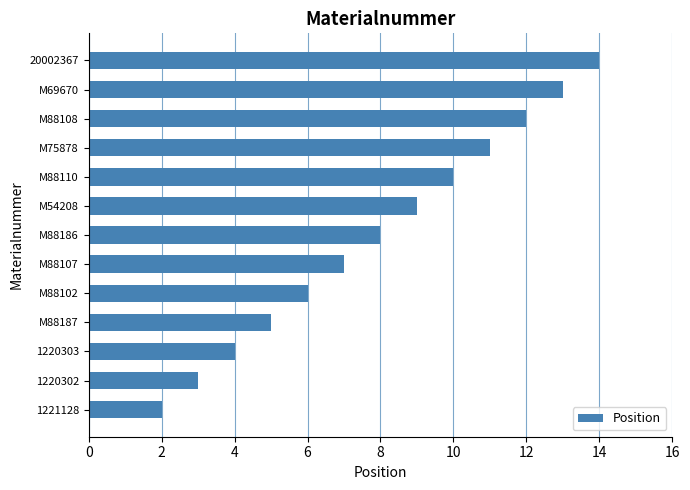

What is the change in value from M88102 to M88110?

+4